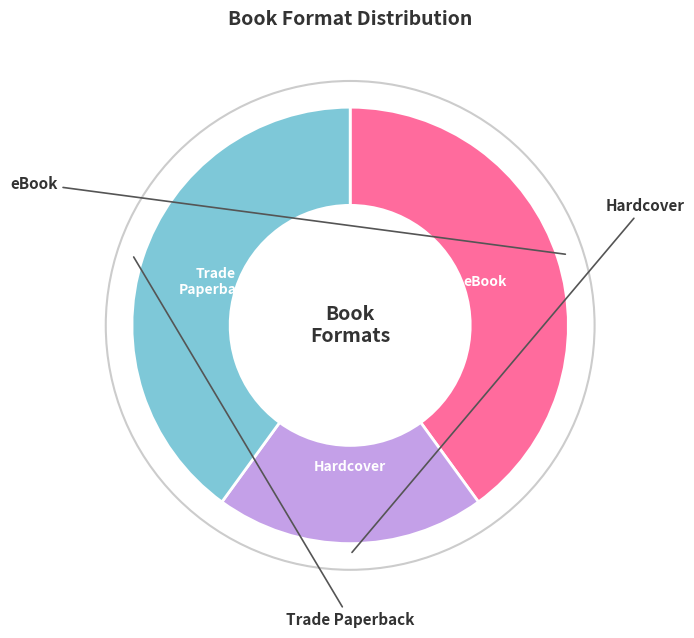

Does any single category account for the majority?

No